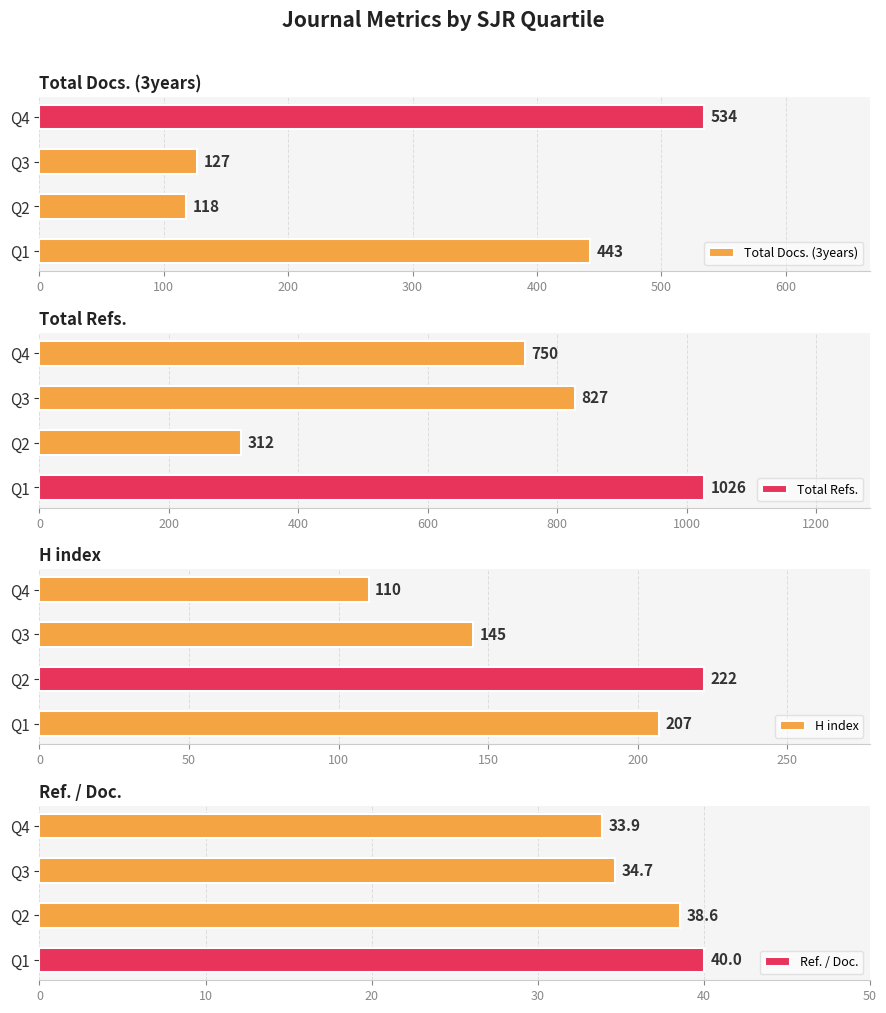

Is it true that H index equals 108.3 at Q1?

False